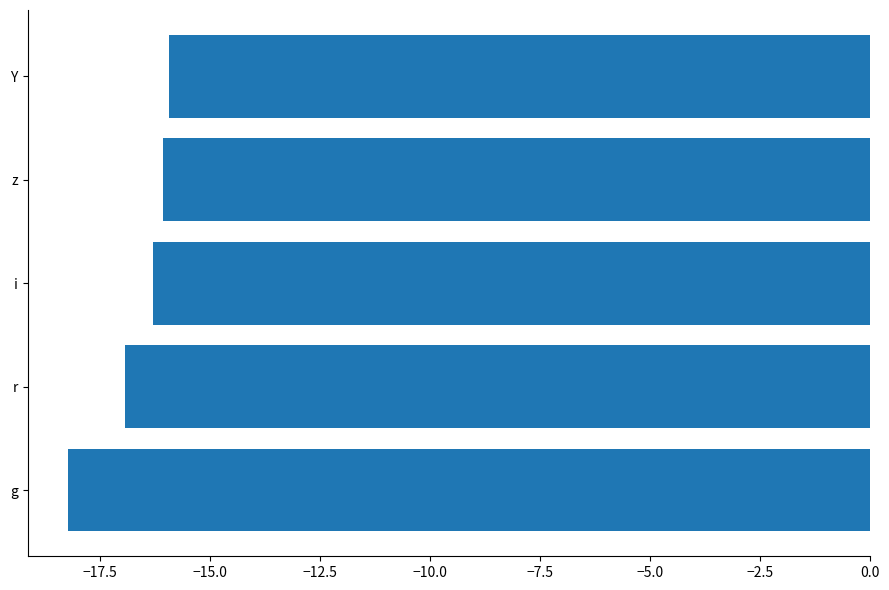

What is the approximate value at z?

-16.1